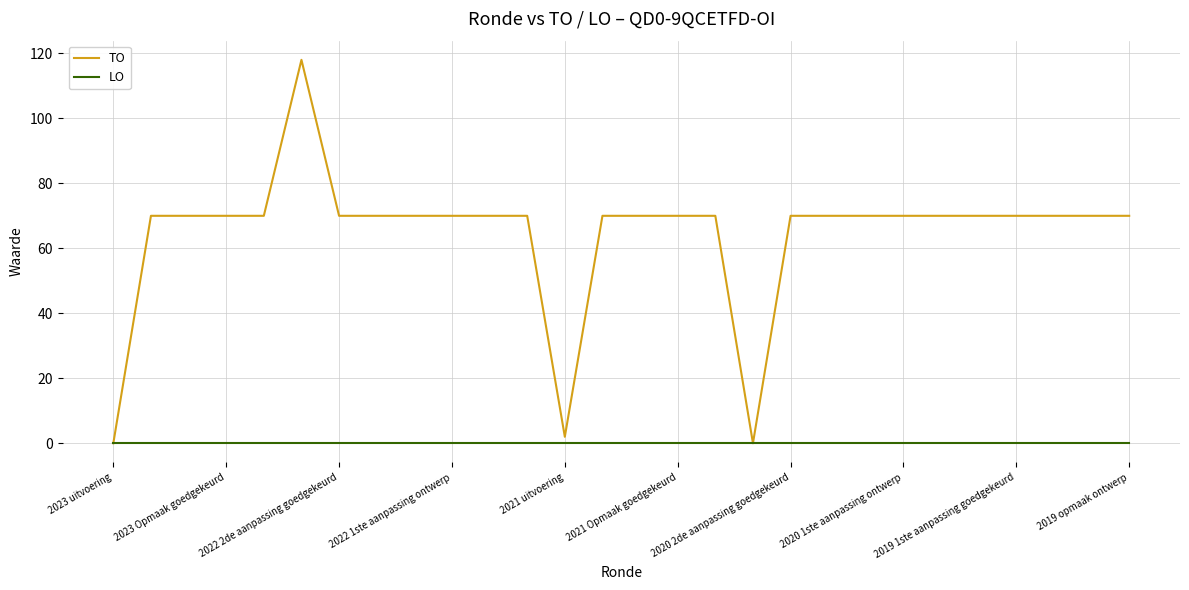

Which series has the largest total across all categories?

TO